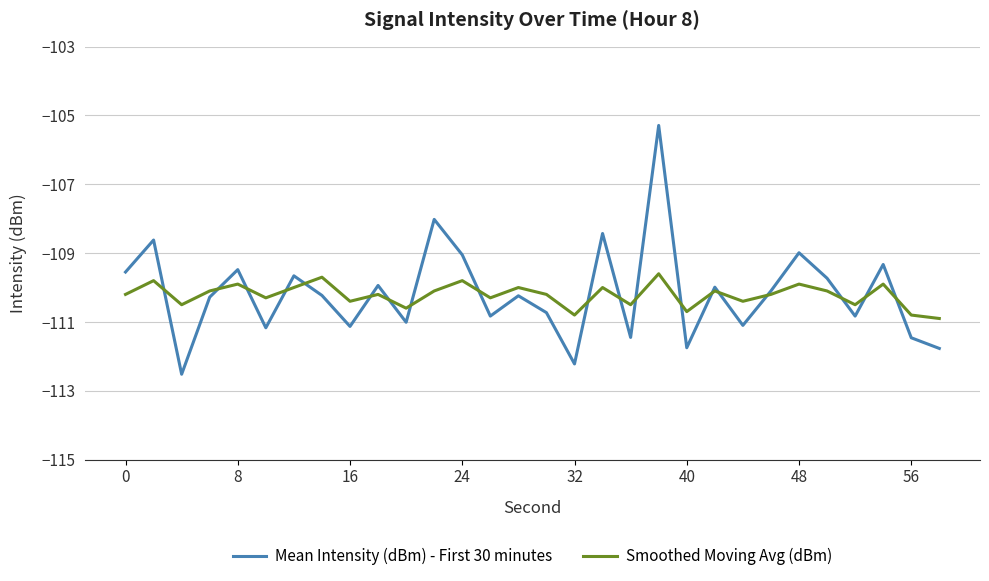

Which series has the widest spread of values?

Mean Intensity (dBm) - First 30 minutes